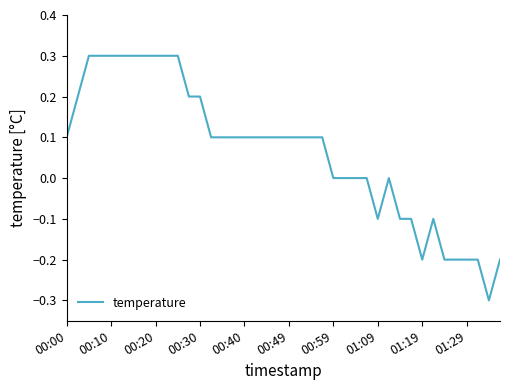

True or false: there are more than 0 points higher than both neighbors.

True